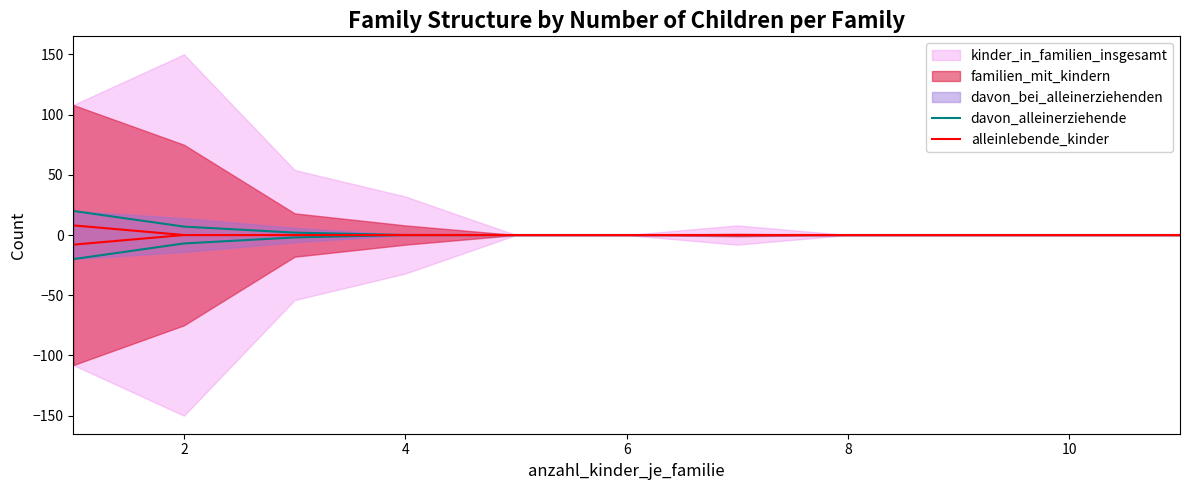

True or false: davon_alleinerziehende has more than 0 interior local peaks.

False